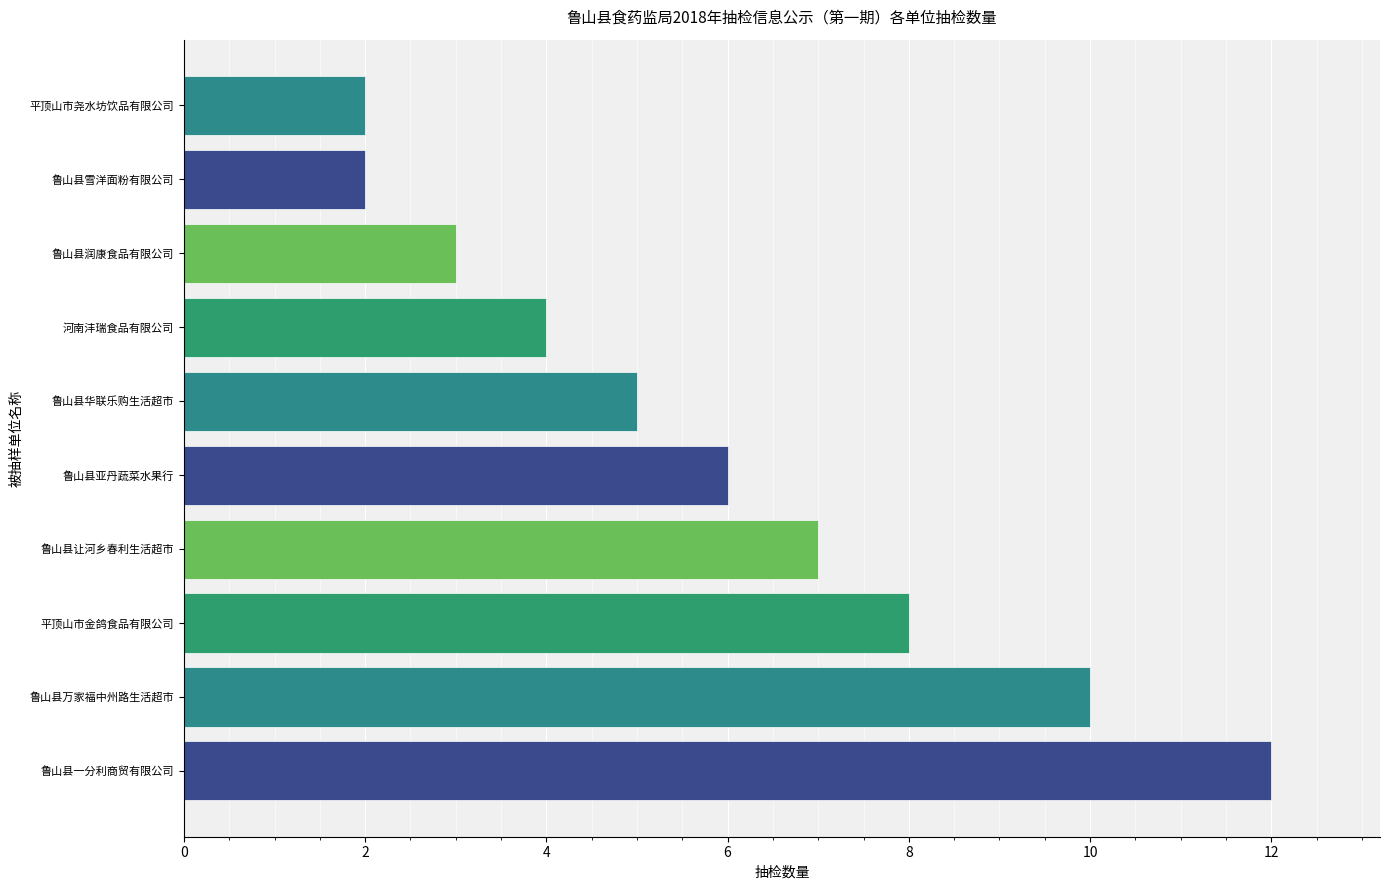

How many data points are less than 6?

5